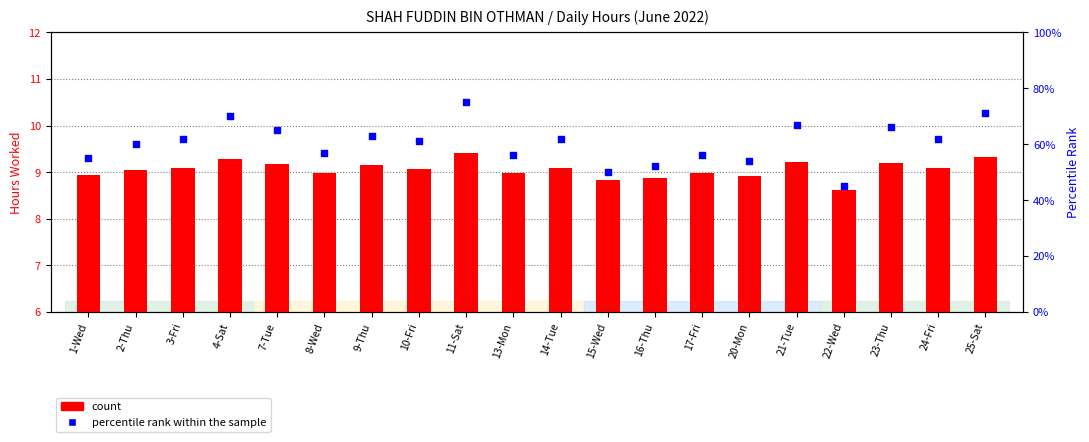

Is the value of count at 1-Wed greater than the value of percentile rank within the sample at 15-Wed?

No